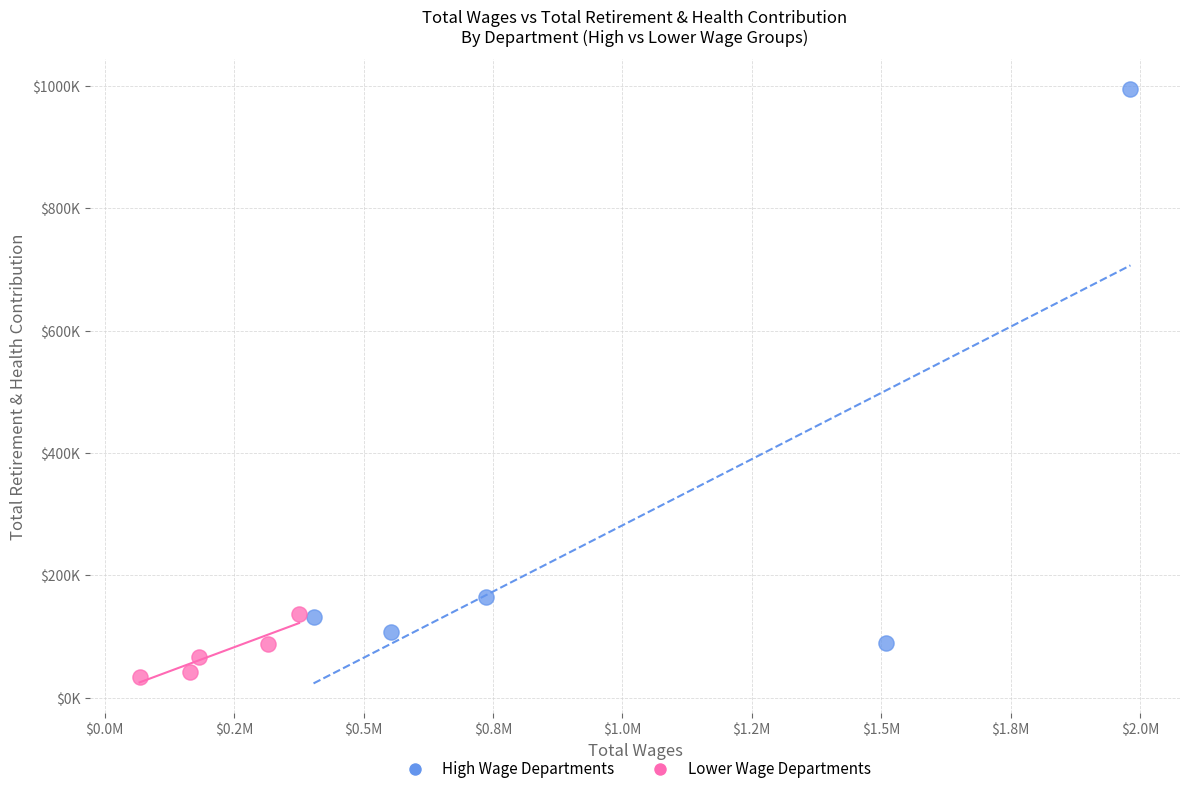

What are all the series names shown in the legend?

High Wage Departments, Lower Wage Departments